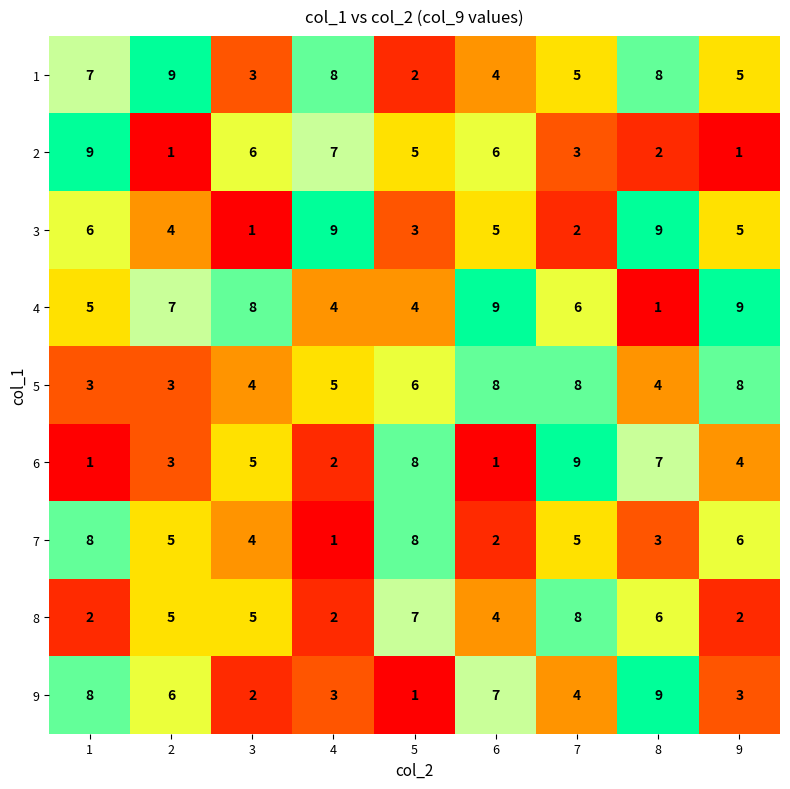

What is the smallest value displayed?

1